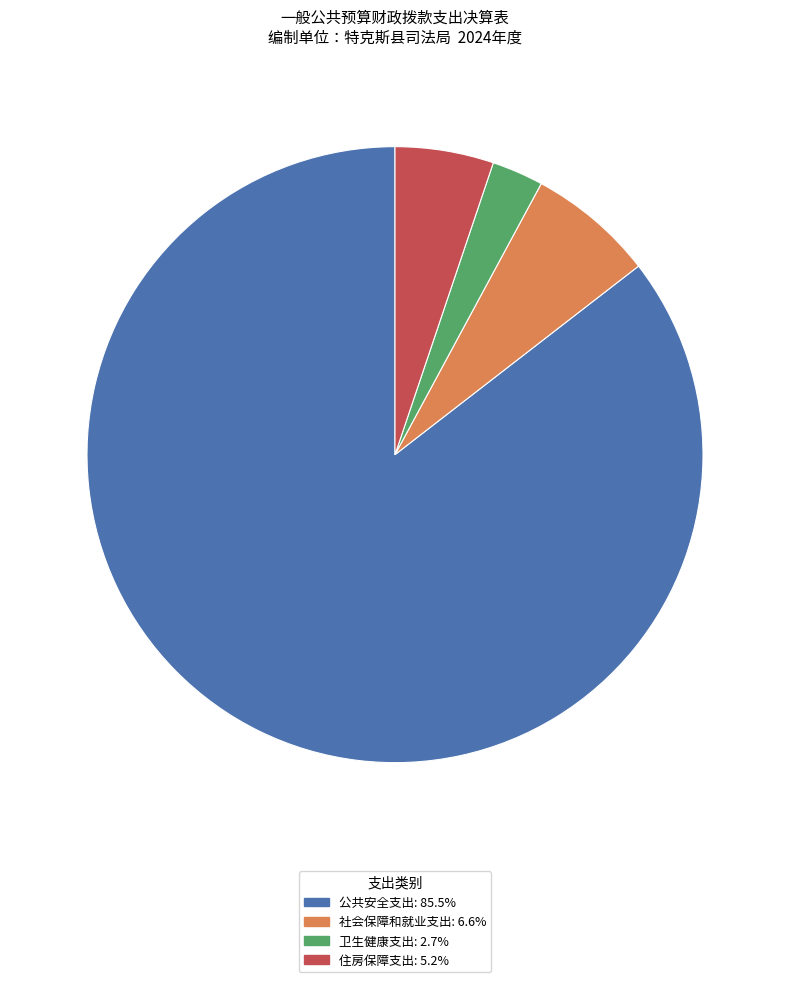

Which slice represents more than half of the pie?

公共安全支出